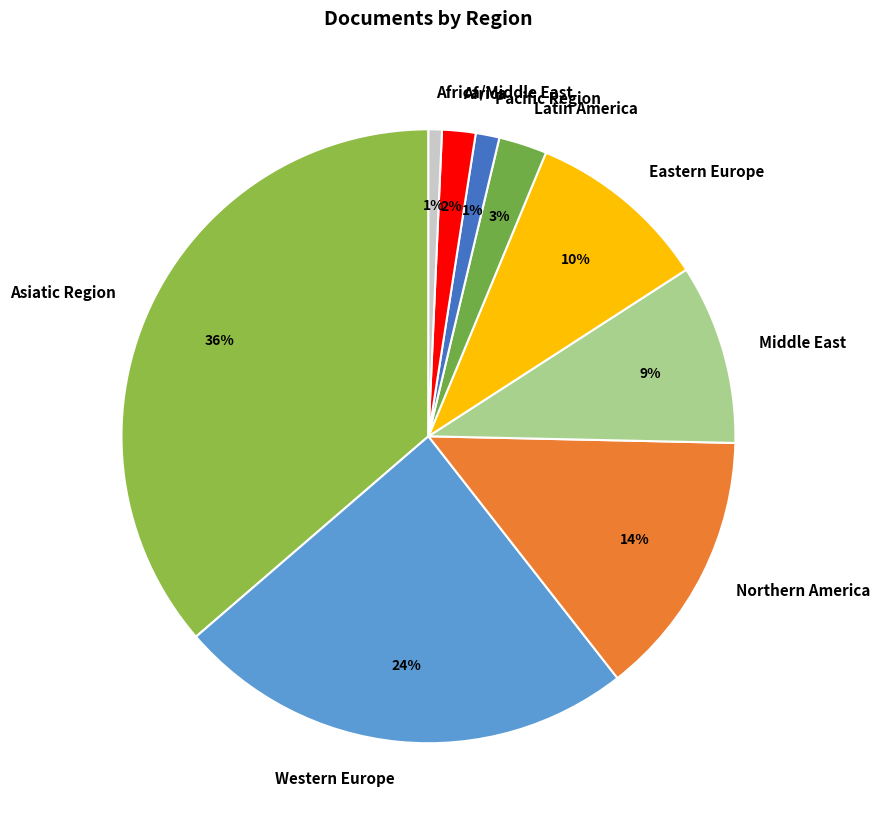

To the nearest percent, what is the difference between the Eastern Europe and Africa/Middle East slice percentages?

9%